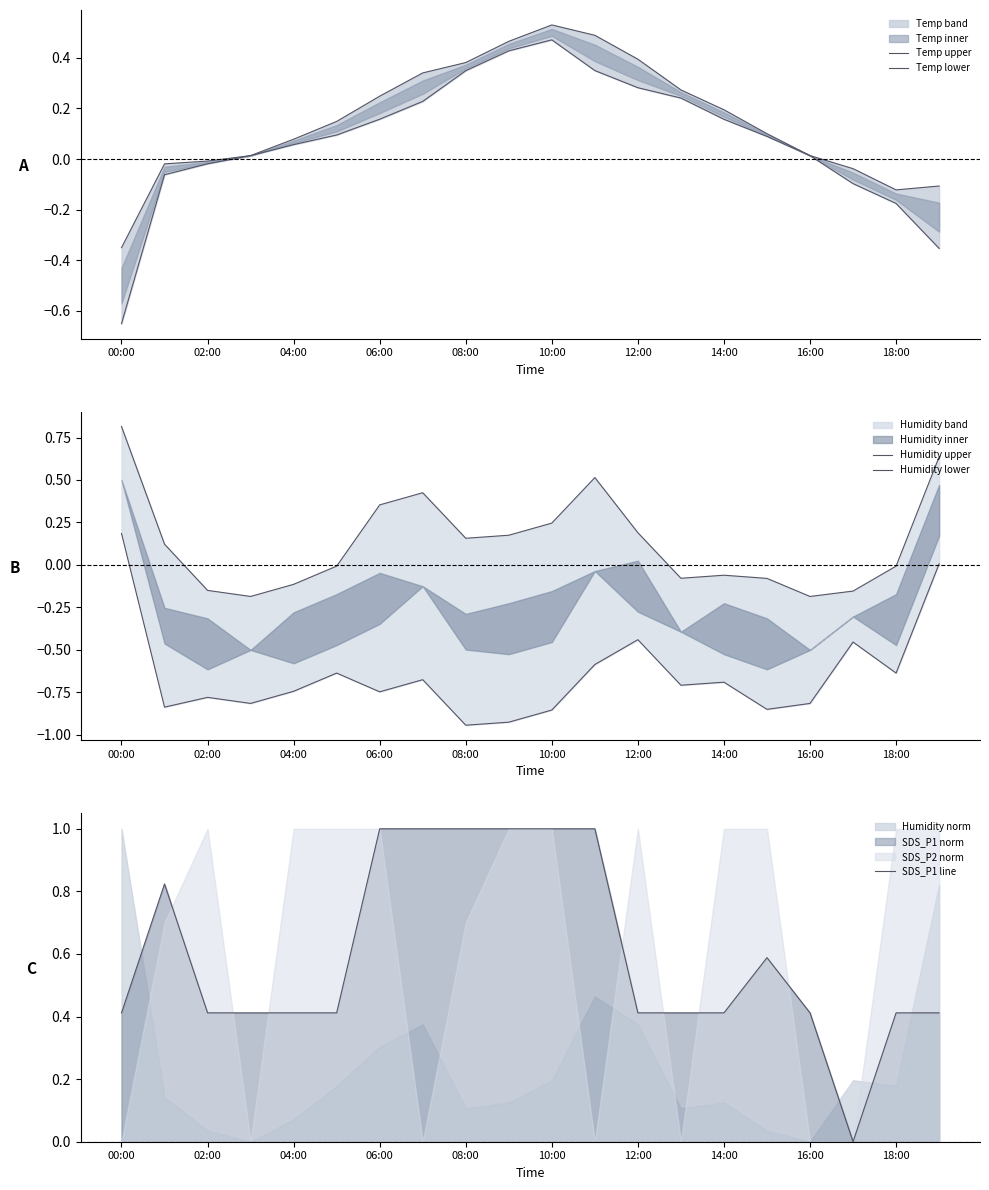

The value of SDS_P1 line at 02:00 is 0.1. True or false?

False